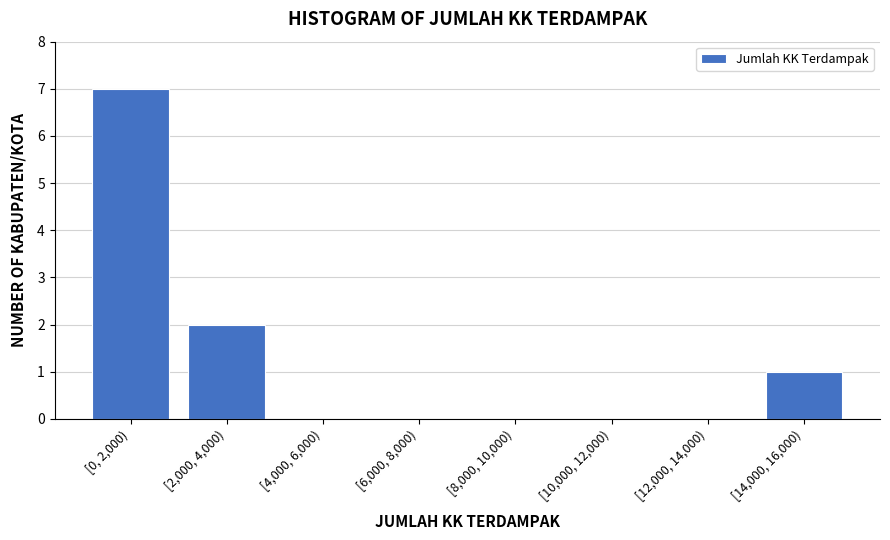

Reading right to left, what are all the values shown in this chart?

[14,000, 16,000)=1	[12,000, 14,000)=0	[10,000, 12,000)=0	[8,000, 10,000)=0	[6,000, 8,000)=0	[4,000, 6,000)=0	[2,000, 4,000)=2	[0, 2,000)=7